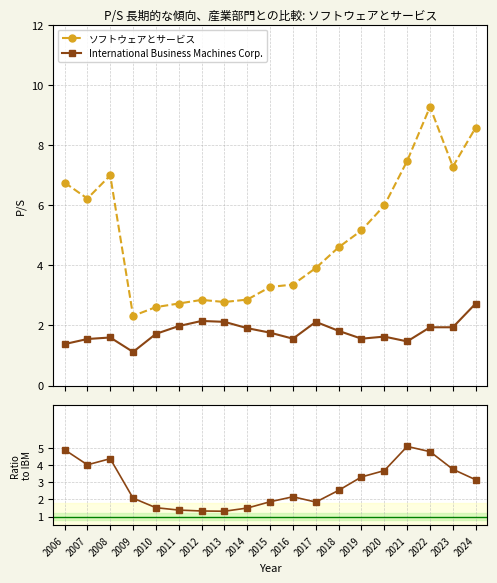

What is the sum of all International Business Machines Corp. values?

34.1